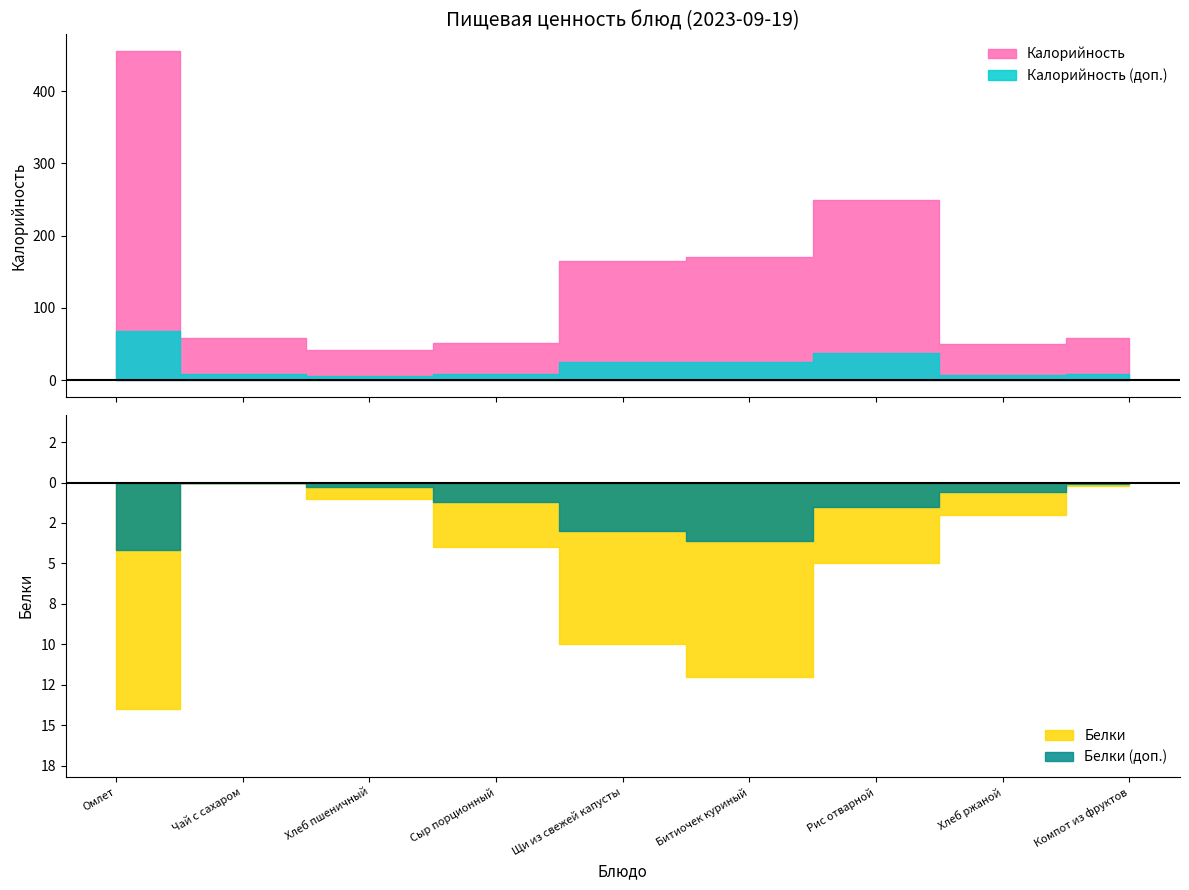

Which series has the largest total across all categories?

Калорийность